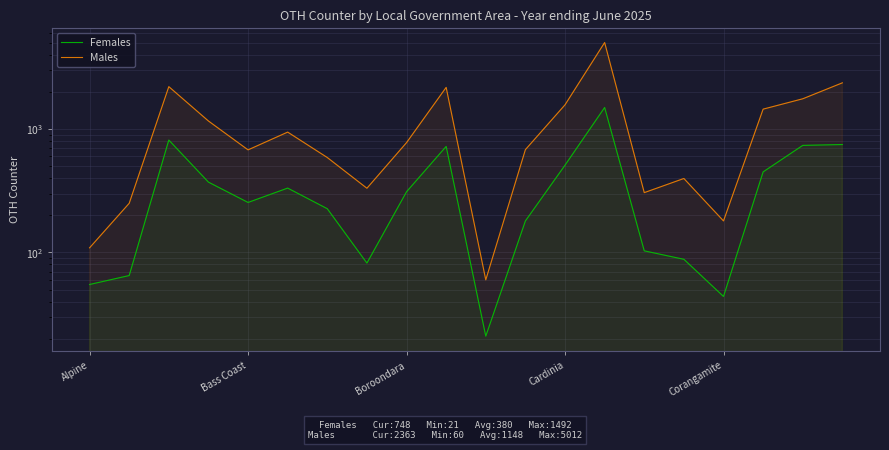

How many interior local peaks does the Females series have?

4